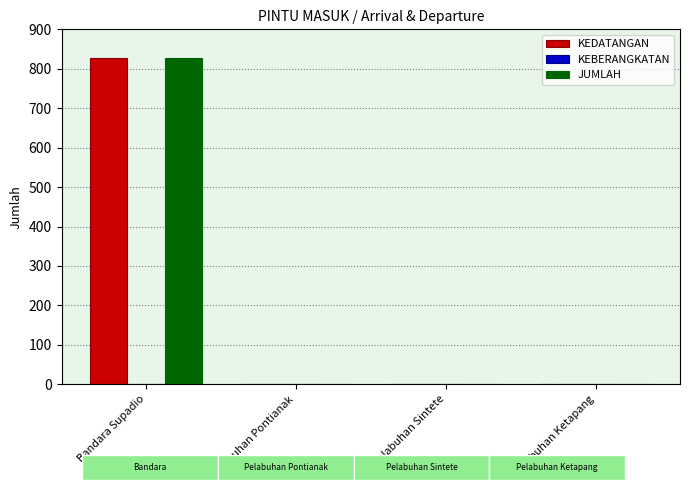

At which label does KEDATANGAN reach its peak?

Bandara Supadio